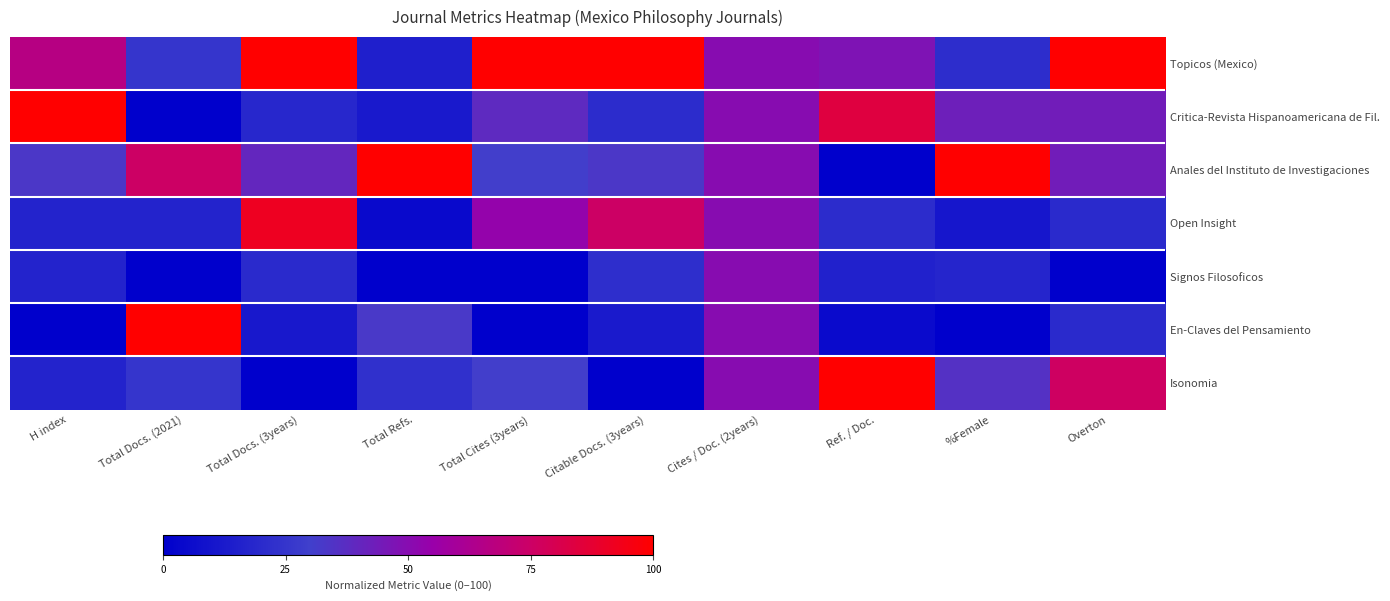

Rank the series by their maximum value, from highest to lowest.

Topicos (Mexico), Critica-Revista Hispanoamericana de Fil., Anales del Instituto de Investigaciones, En-Claves del Pensamiento, Isonomia, Open Insight, Signos Filosoficos